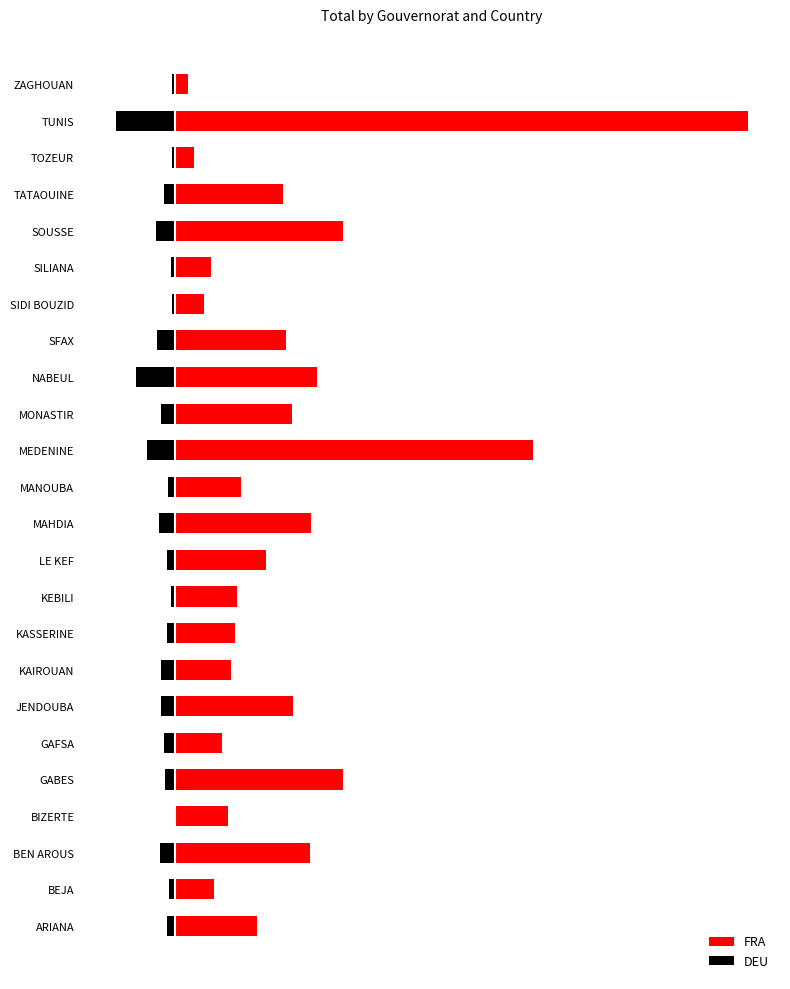

At how many categories does at least one series exceed 174?

24